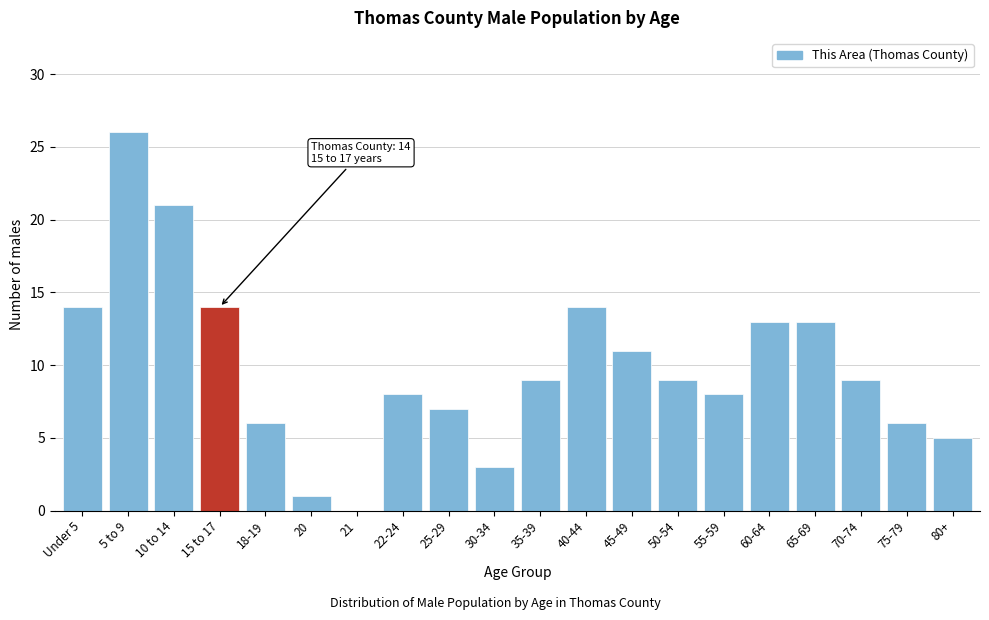

Reading right to left, list all the values displayed in this chart.

80+=5	75-79=6	70-74=9	65-69=13	60-64=13	55-59=8	50-54=9	45-49=11	40-44=14	35-39=9	30-34=3	25-29=7	22-24=8	21=0	20=1	18-19=6	15 to 17=14	10 to 14=21	5 to 9=26	Under 5=14